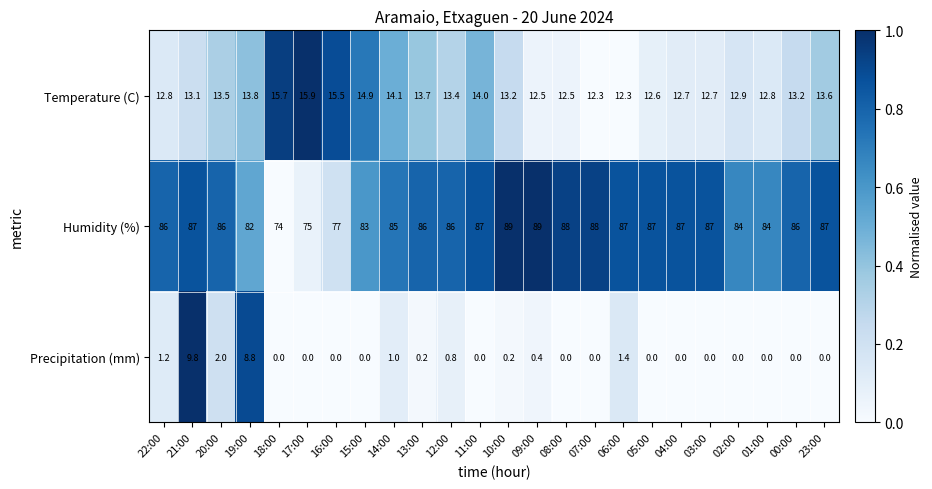

List the series in order of their peak value, lowest first.

Precipitation (mm), Temperature (C), Humidity (%)